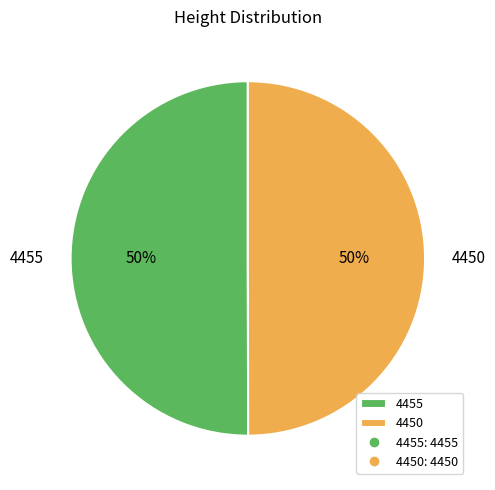

To the nearest percent, what is the average slice percentage?

50%